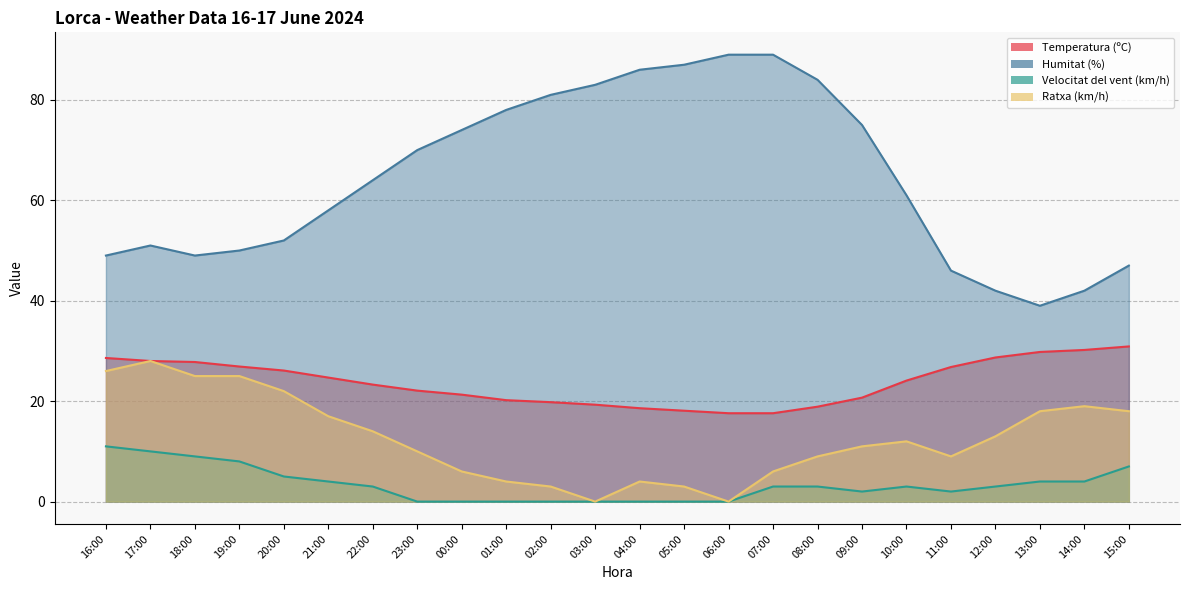

Reading left to right, transcribe all the data shown in this chart.

Temperatura (ºC): 16:00=28.6	17:00=28.0	18:00=27.8	19:00=26.9	20:00=26.1	21:00=24.7	22:00=23.3	23:00=22.1	00:00=21.3	01:00=20.2	02:00=19.8	03:00=19.3	04:00=18.6	05:00=18.1	06:00=17.6	07:00=17.6	08:00=18.9	09:00=20.7	10:00=24.1	11:00=26.8	12:00=28.7	13:00=29.8	14:00=30.2	15:00=30.9
Humitat (%): 16:00=49.0	17:00=51.0	18:00=49.0	19:00=50.0	20:00=52.0	21:00=58.0	22:00=64.0	23:00=70.0	00:00=74.0	01:00=78.0	02:00=81.0	03:00=83.0	04:00=86.0	05:00=87.0	06:00=89.0	07:00=89.0	08:00=84.0	09:00=75.0	10:00=61.0	11:00=46.0	12:00=42.0	13:00=39.0	14:00=42.0	15:00=47.0
Velocitat del vent (km/h): 16:00=11.0	17:00=10.0	18:00=9.0	19:00=8.0	20:00=5.0	21:00=4.0	22:00=3.0	23:00=0.0	00:00=0.0	01:00=0.0	02:00=0.0	03:00=0.0	04:00=0.0	05:00=0.0	06:00=0.0	07:00=3.0	08:00=3.0	09:00=2.0	10:00=3.0	11:00=2.0	12:00=3.0	13:00=4.0	14:00=4.0	15:00=7.0
Ratxa (km/h): 16:00=26.0	17:00=28.0	18:00=25.0	19:00=25.0	20:00=22.0	21:00=17.0	22:00=14.0	23:00=10.0	00:00=6.0	01:00=4.0	02:00=3.0	03:00=0.0	04:00=4.0	05:00=3.0	06:00=0.0	07:00=6.0	08:00=9.0	09:00=11.0	10:00=12.0	11:00=9.0	12:00=13.0	13:00=18.0	14:00=19.0	15:00=18.0